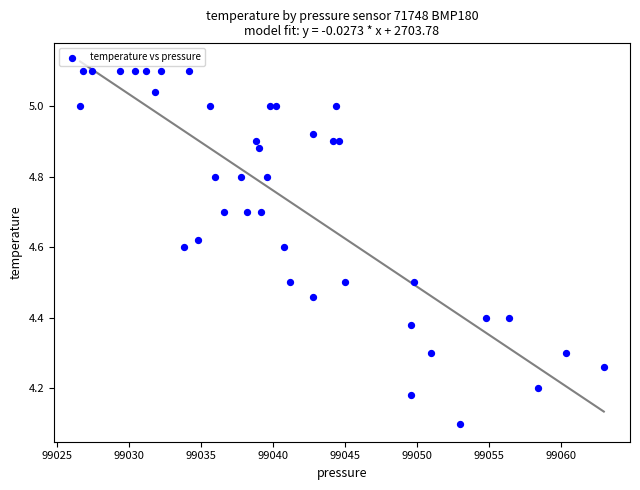

What Y value in the scatter plot is closest to 4?

4.1